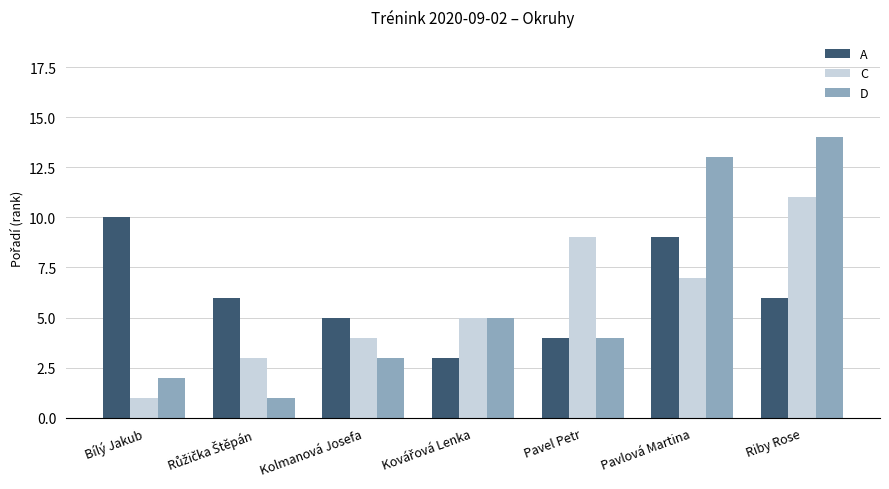

Reading left to right, what are all the values shown in this chart?

A: 10	6	5	3	4	9	6
C: 1	3	4	5	9	7	11
D: 2	1	3	5	4	13	14